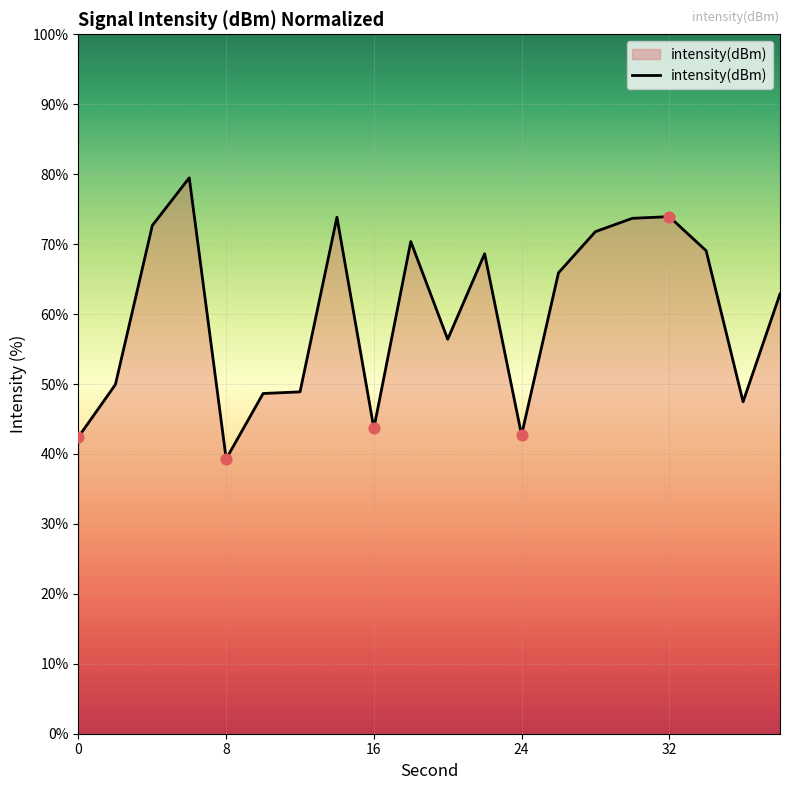

What is the greatest value displayed?

79.5